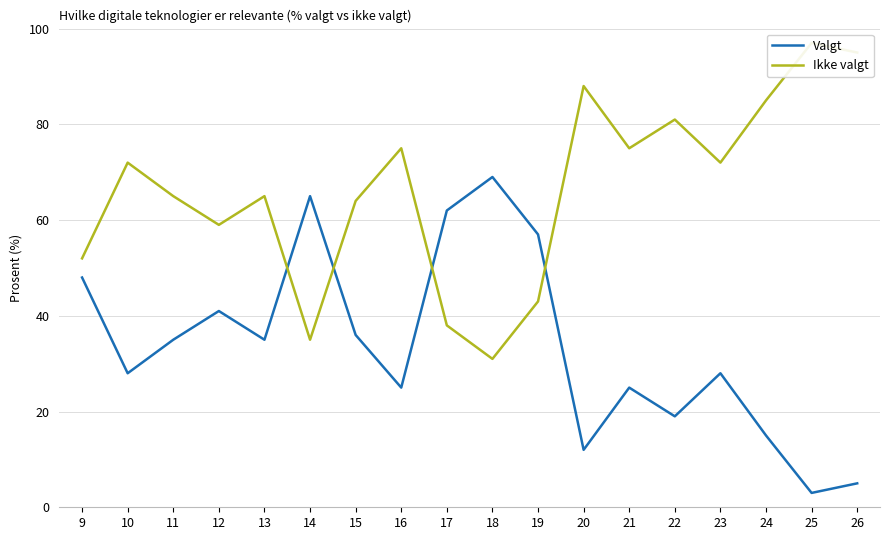

What is the spread (max minus min) of values at 26?

90